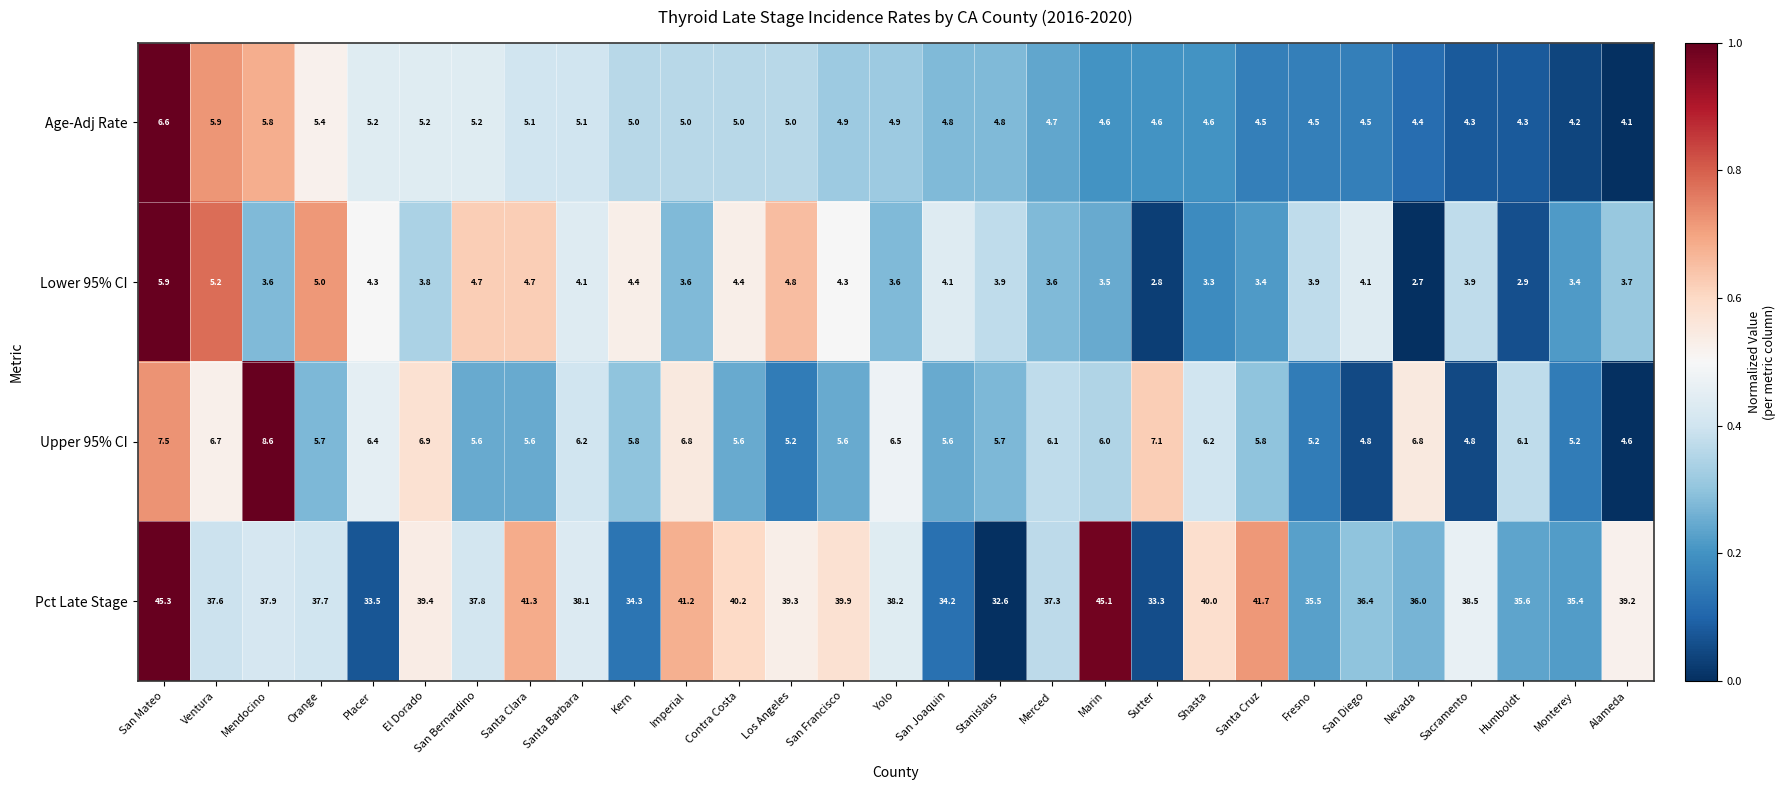

Between Marin and San Diego, which series saw the biggest shift?

Pct Late Stage